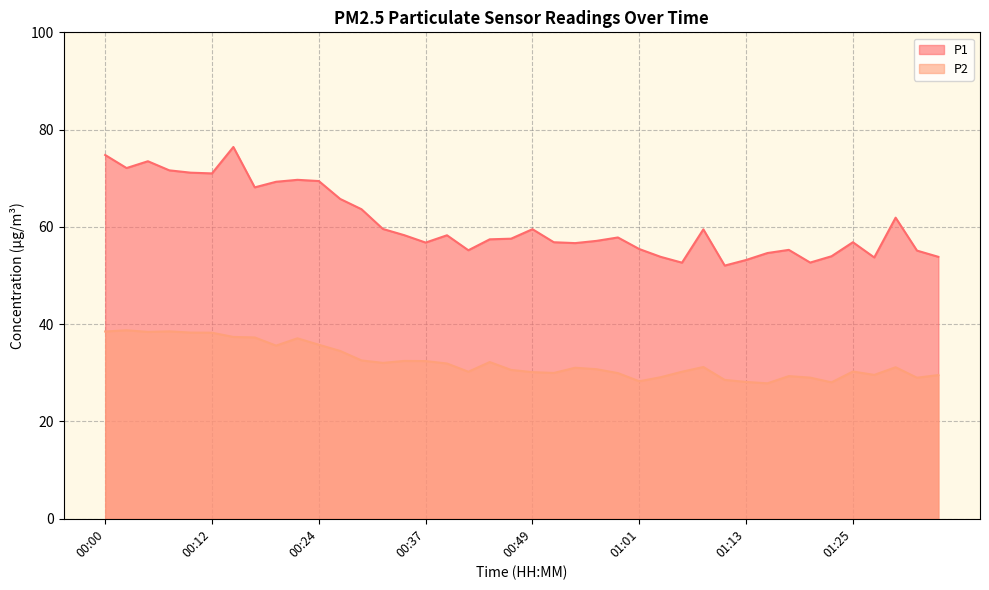

Reading left to right, what are all the values shown in this chart?

P1: 00:00=74.8	00:03=72.1	00:05=73.5	00:07=71.6	00:10=71.2	00:12=71.0	00:15=76.4	00:17=68.1	00:20=69.3	00:22=69.7	00:24=69.4	00:27=65.8	00:29=63.6	00:32=59.6	00:34=58.3	00:37=56.8	00:39=58.3	00:41=55.2	00:44=57.5	00:46=57.6	00:49=59.5	00:51=56.9	00:54=56.7	00:56=57.1	00:58=57.8	01:01=55.5	01:03=53.9	01:06=52.6	01:08=59.5	01:11=52.0	01:13=53.2	01:15=54.6	01:18=55.3	01:20=52.7	01:23=54.0	01:25=56.9	01:28=53.7	01:30=61.9	01:32=55.1	01:35=53.9
P2: 00:00=38.5	00:03=38.8	00:05=38.4	00:07=38.5	00:10=38.3	00:12=38.2	00:15=37.4	00:17=37.3	00:20=35.6	00:22=37.1	00:24=35.8	00:27=34.5	00:29=32.5	00:32=32.0	00:34=32.5	00:37=32.4	00:39=31.9	00:41=30.2	00:44=32.2	00:46=30.6	00:49=30.1	00:51=30.0	00:54=31.1	00:56=30.8	00:58=29.9	01:01=28.3	01:03=29.1	01:06=30.2	01:08=31.2	01:11=28.6	01:13=28.1	01:15=27.9	01:18=29.3	01:20=29.0	01:23=28.1	01:25=30.3	01:28=29.6	01:30=31.1	01:32=29.0	01:35=29.6